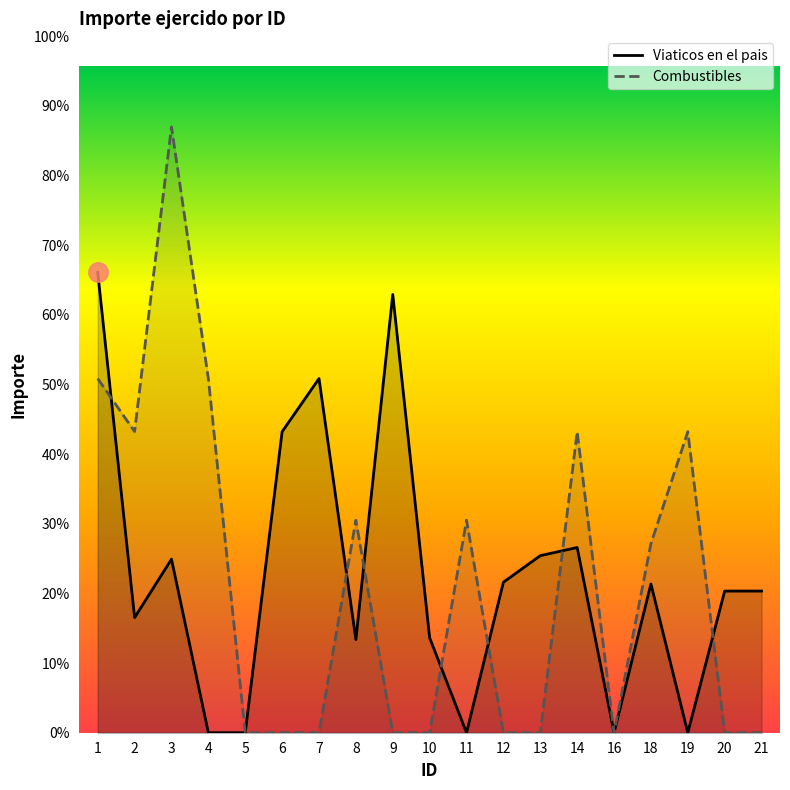

Which series ends up on top after the final intersection of Combustibles and Viaticos en el pais?

Viaticos en el pais